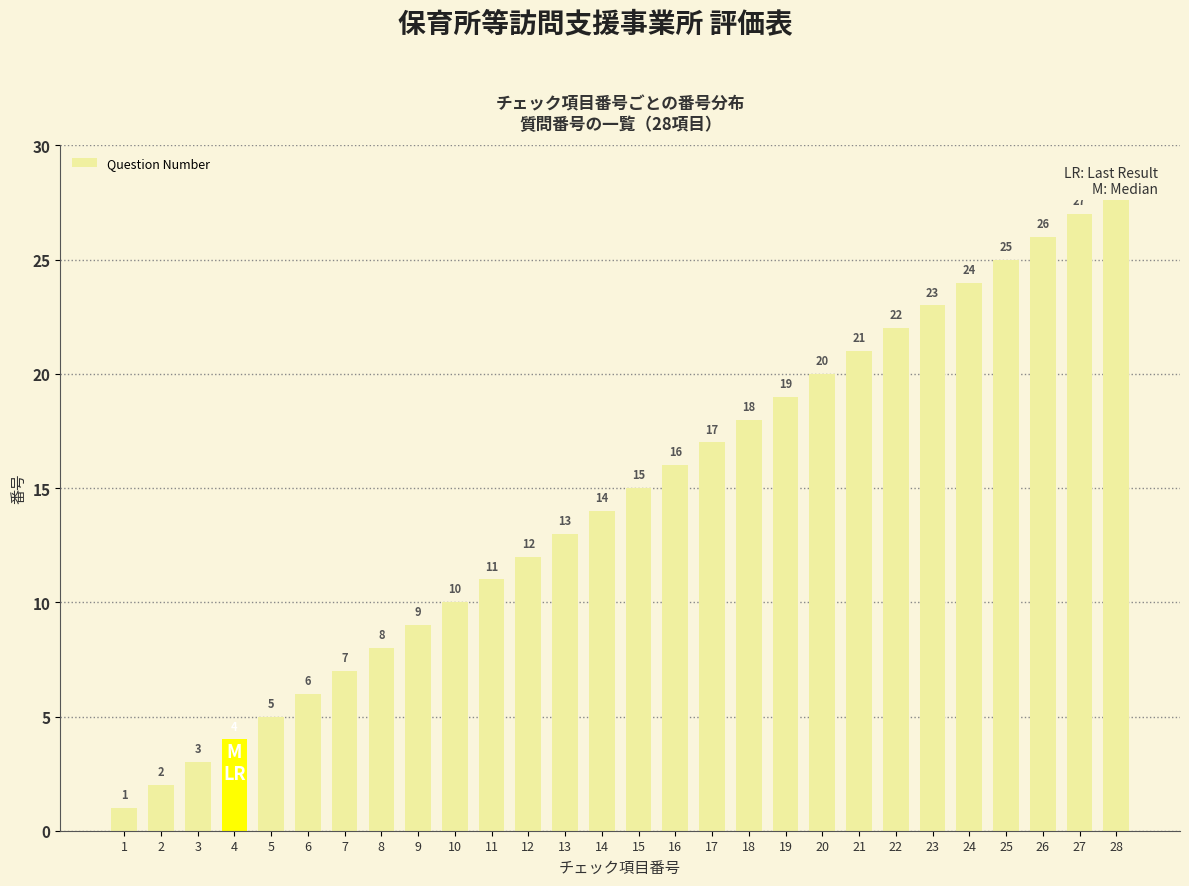

True or false: the data shows 10 at 10.

True